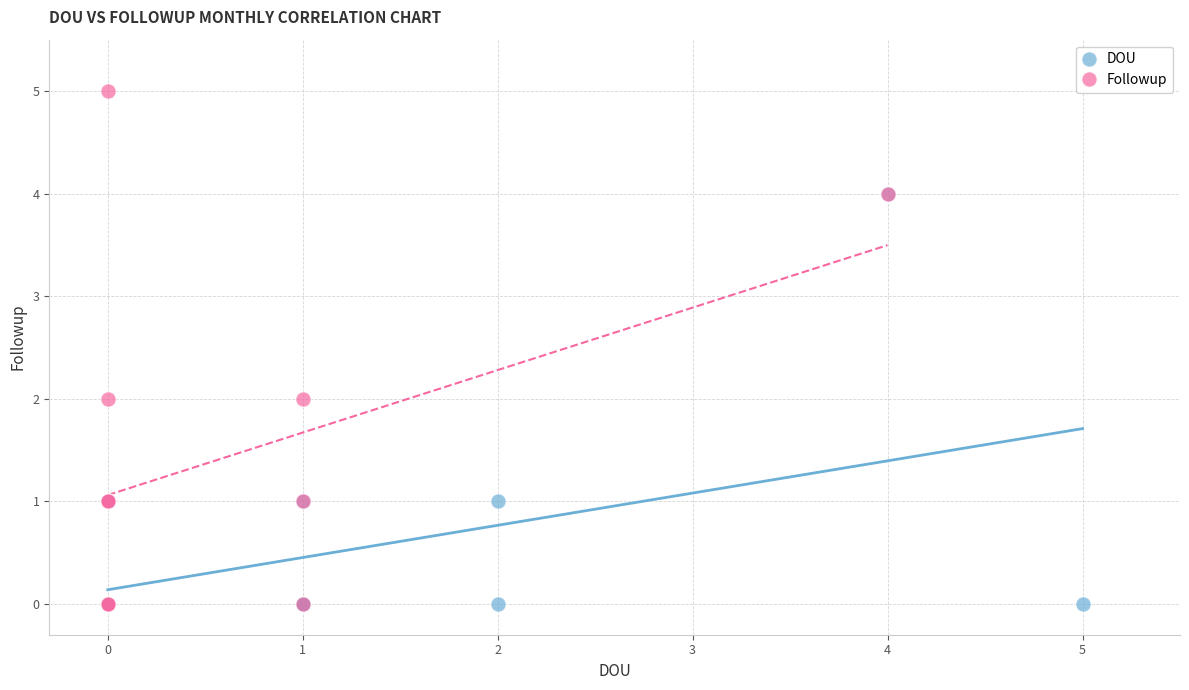

Which series reaches the maximum Y coordinate?

Followup